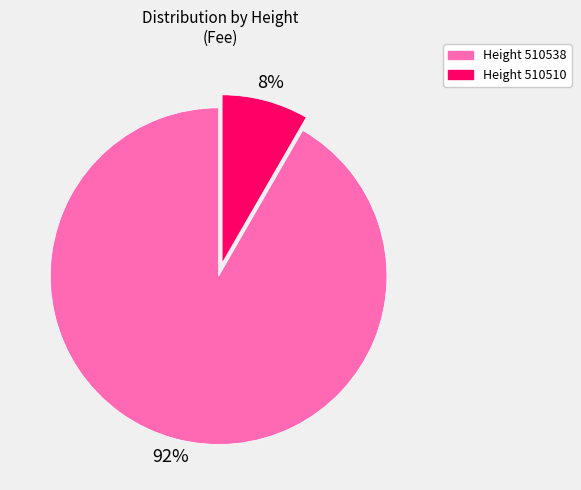

Which category accounts for the majority?

Height 510538